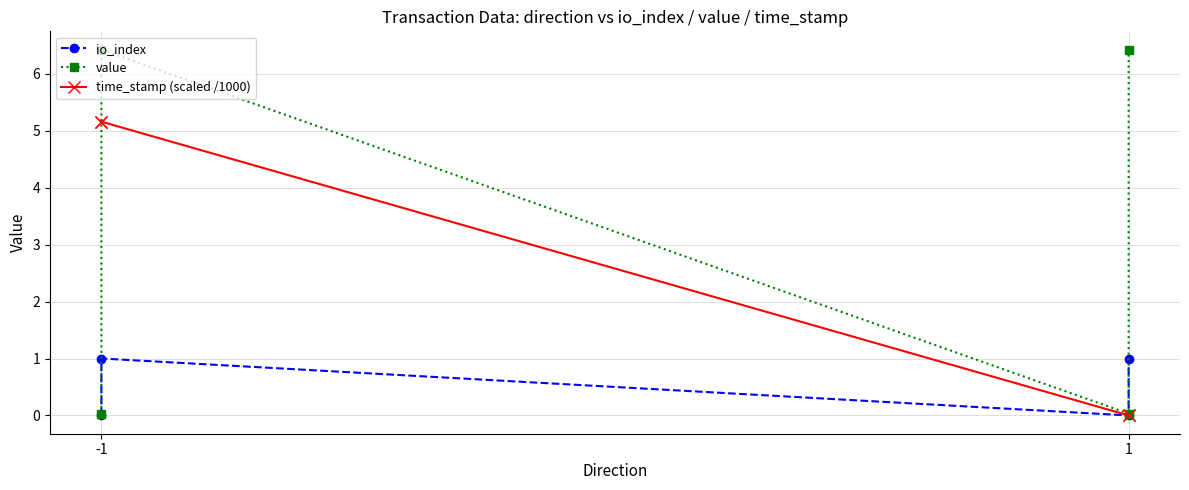

After their last crossing, which series has the higher values: value or time_stamp (scaled /1000)?

value